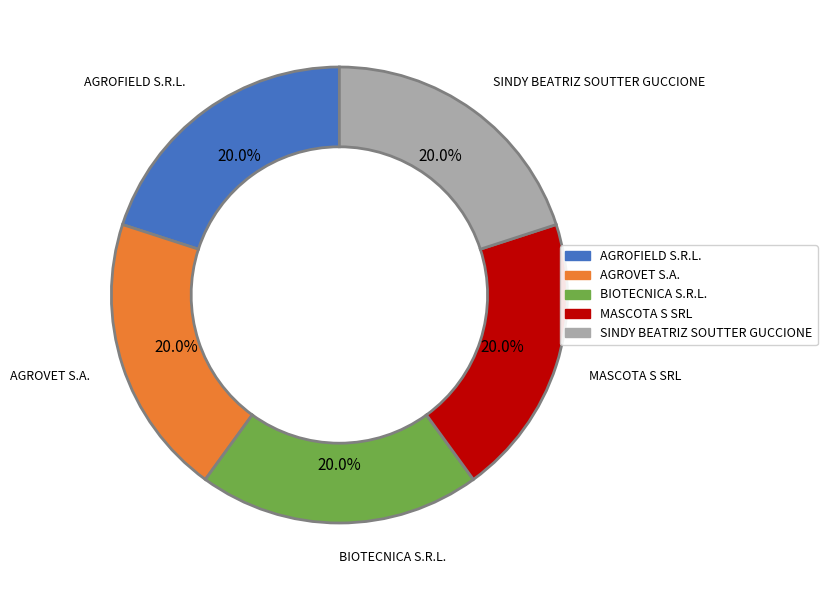

What is the ratio of the value at AGROFIELD S.R.L. to the value at MASCOTA S SRL?

1.0